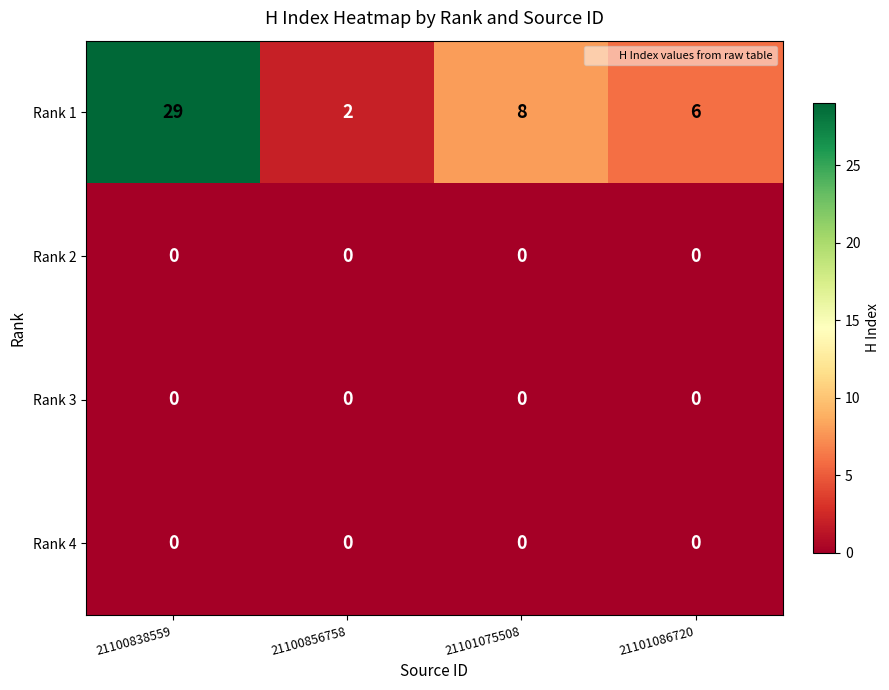

The Rank 4 series shows 0 at 21101075508. True or false?

True